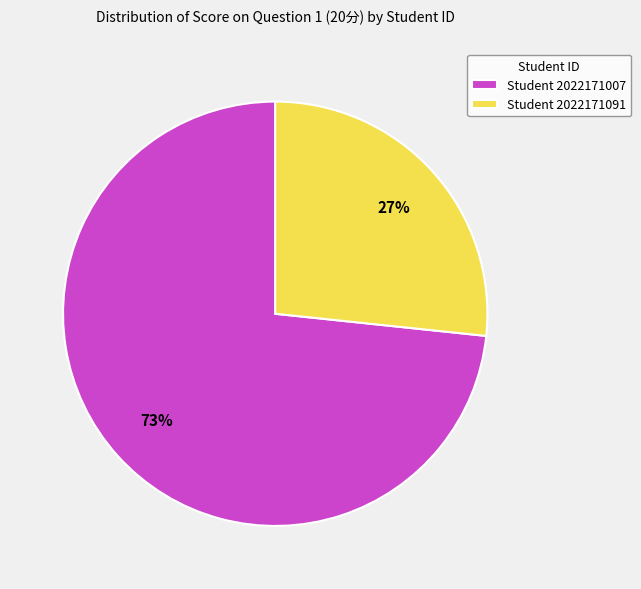

To the nearest percent, what is the combined percentage of Student 2022171091 and Student 2022171007?

100%